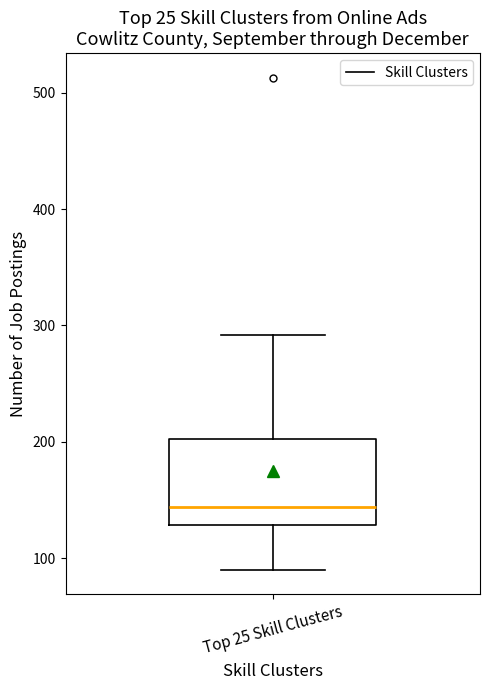

Transcribe this box plot: give where the median line is, the range the box spans, and where the two whiskers end, as read against the y-axis. The values are not printed on the chart, so give them approximately, as read against the axis.

median 140, box 130 to 200, whiskers 90 to 290